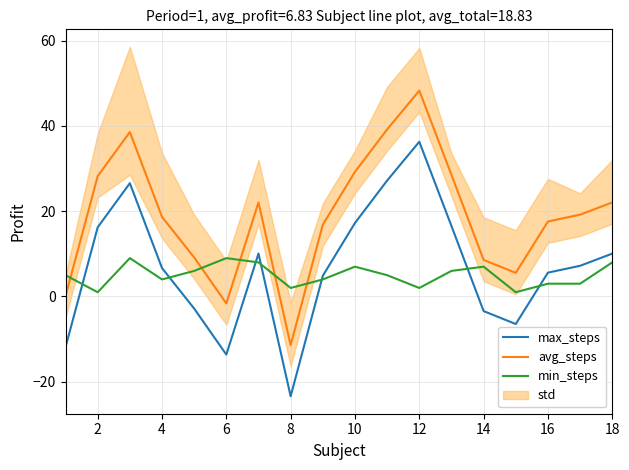

What is the value of the max_steps point at the 2nd from the left?

16.2